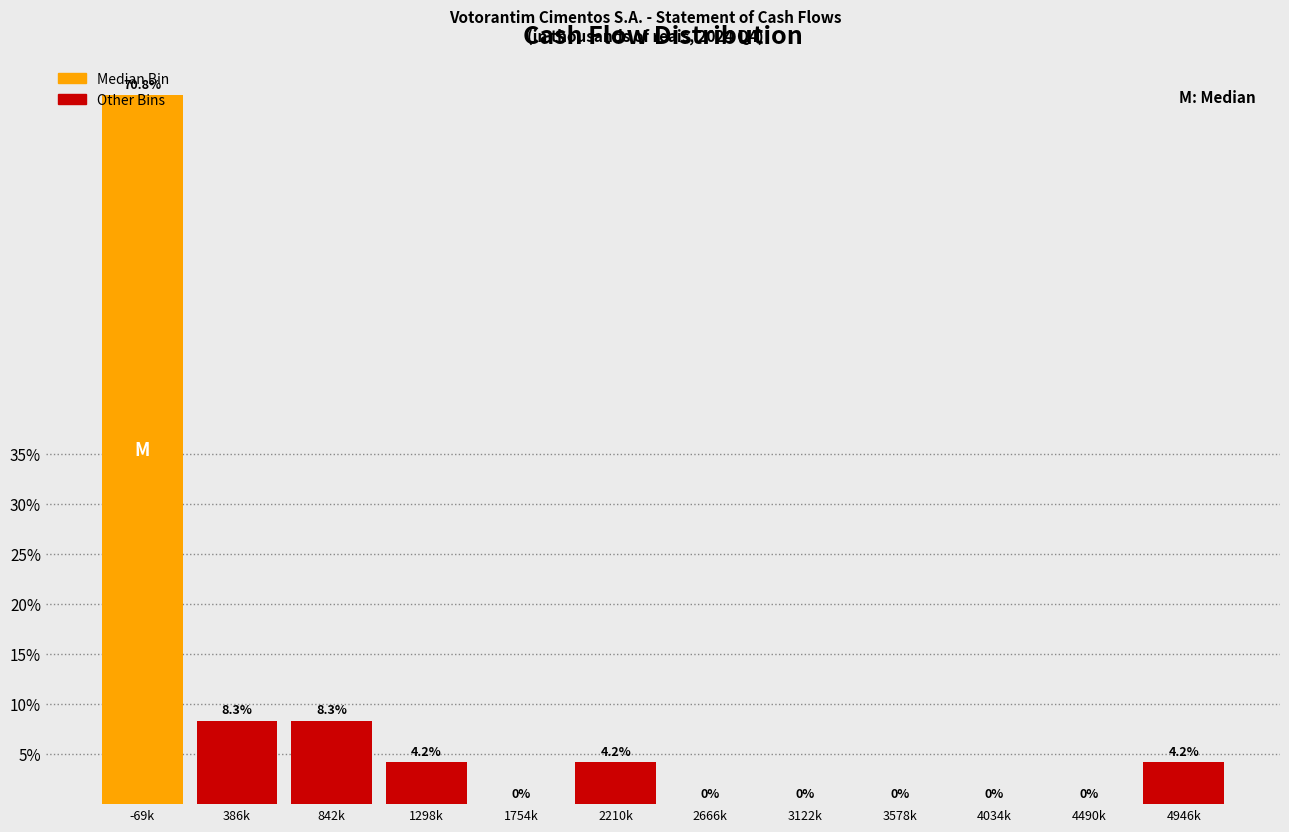

Which category has the highest value across all series?

-69k